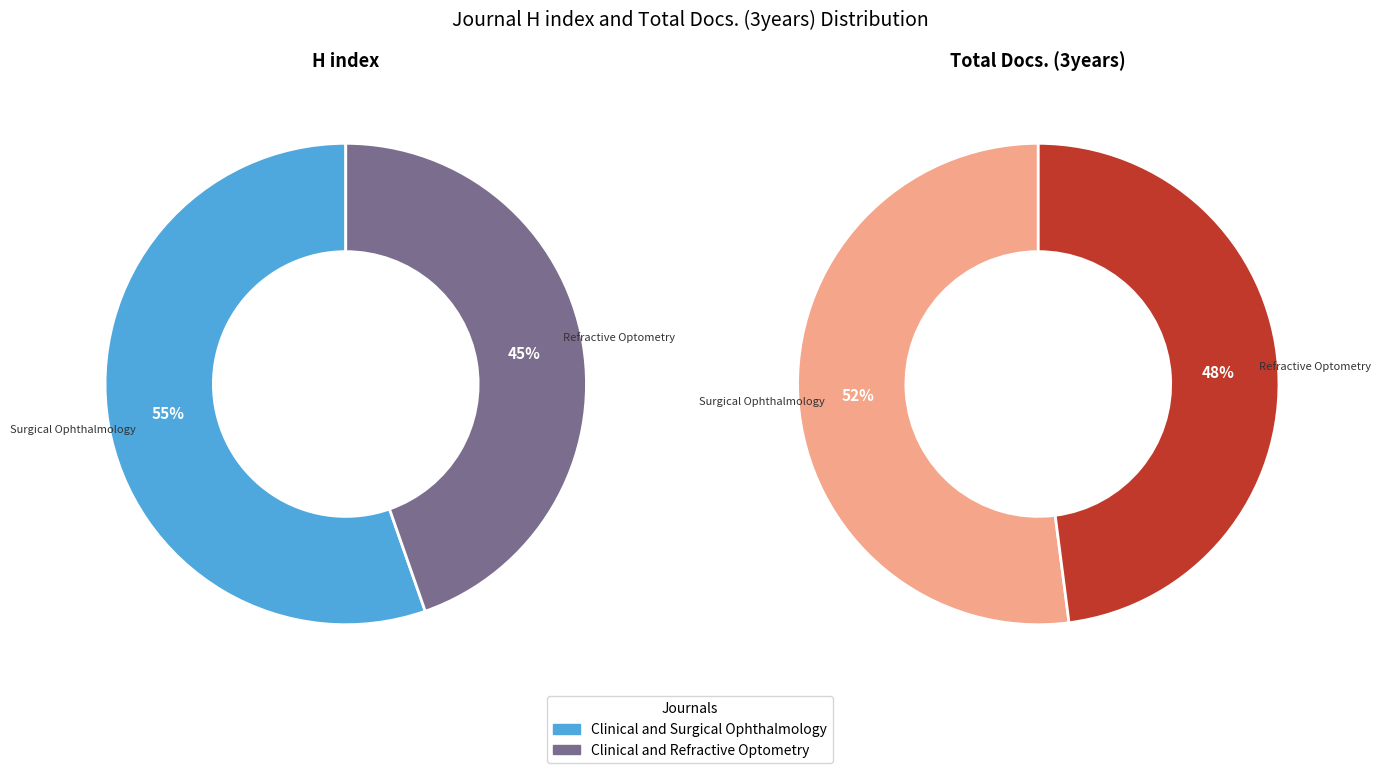

Which category accounts for the majority?

Clinical and Surgical Ophthalmology